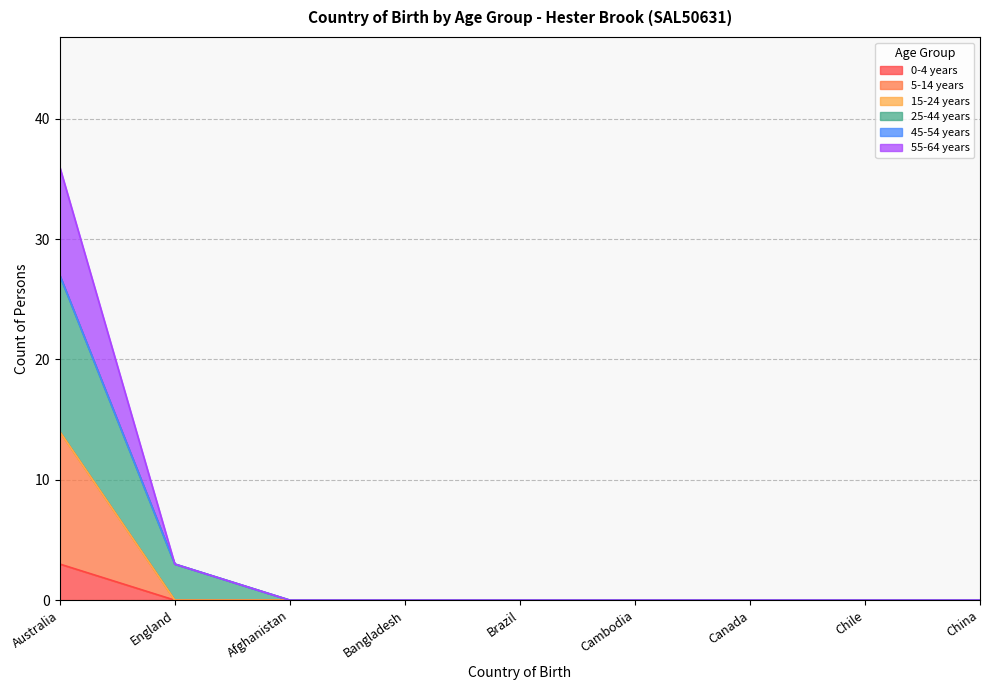

Does the chart display data point markers on the line(s)?

No